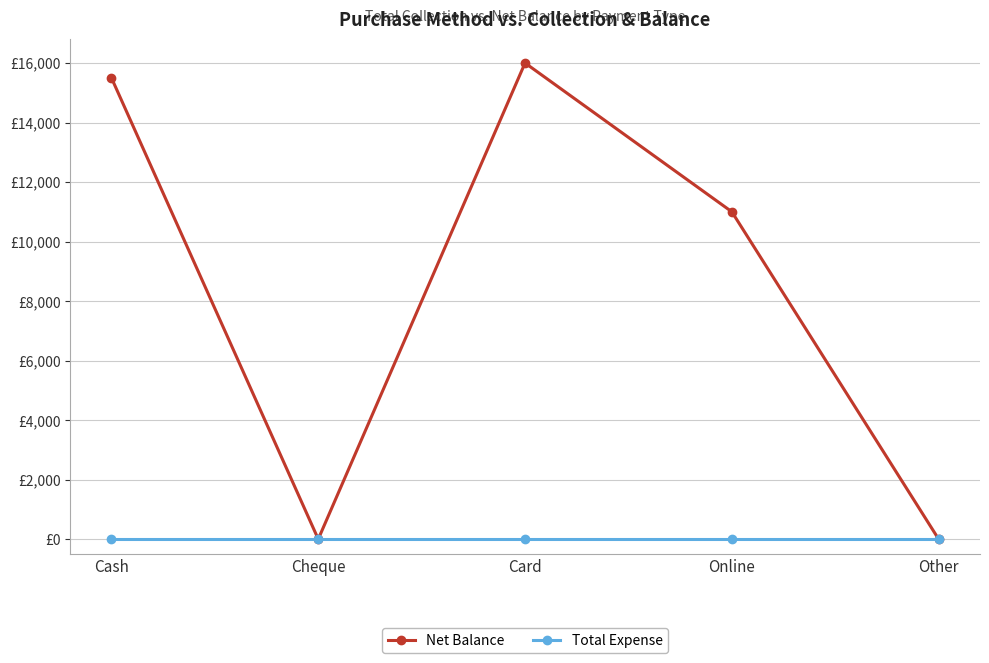

What are all the series names shown in the legend?

Net Balance, Total Expense